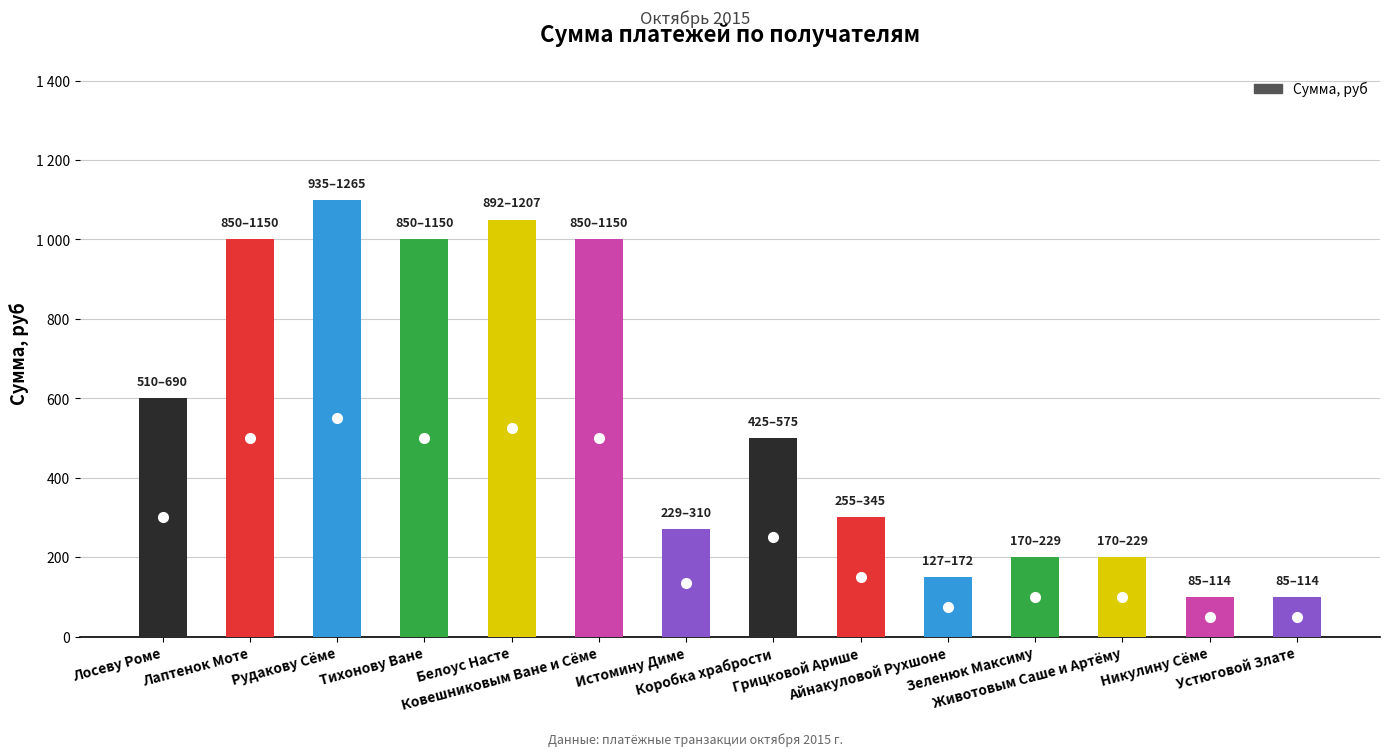

True or false: the data shows 600 at Лосеву Роме.

True